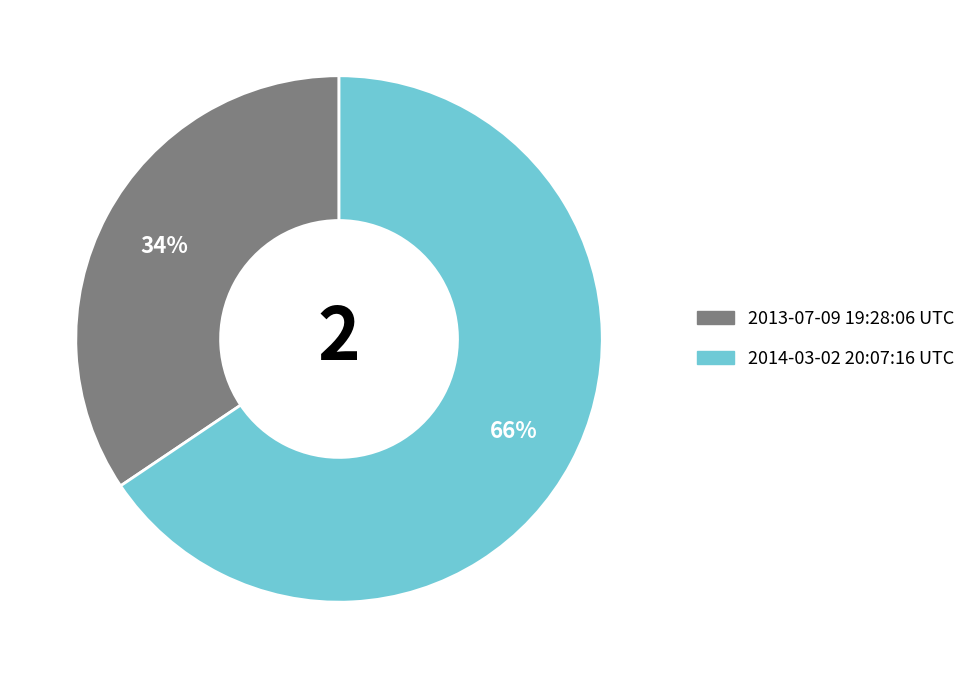

What is the majority slice?

2014-03-02 20:07:16 UTC